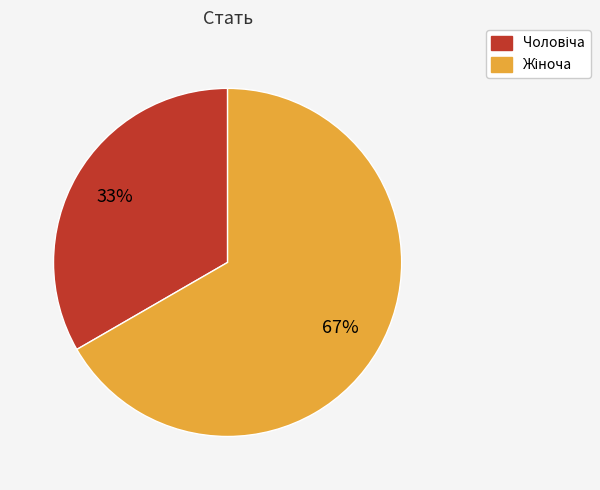

To the nearest percent, what is the average slice percentage?

50%